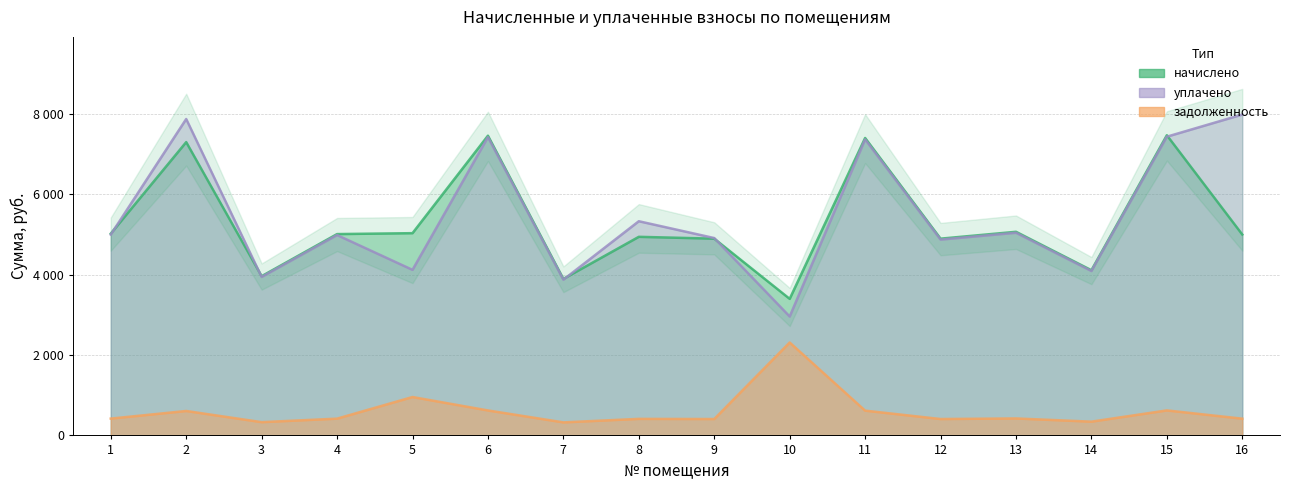

Reading right to left, list all the values displayed in this chart.

задолженность: 416.6	622.5	342.6	422.3	408.1	616.9	2312.6	408.1	411.9	324.6	621.6	955.7	417.6	330.2	608.3	418.5
начислено: 4999.3	7470.5	4111.1	5067.7	4896.8	7402.2	3398.4	4896.8	4942.4	3894.7	7459.2	5033.5	5010.7	3963.0	7299.7	5022.1
уплачено: 7985.7	7434.4	4091.2	5043.2	4873.2	7366.4	2959.2	4911.8	5330.4	3875.9	7423.2	4120.4	4986.5	3943.9	7874.5	4997.9